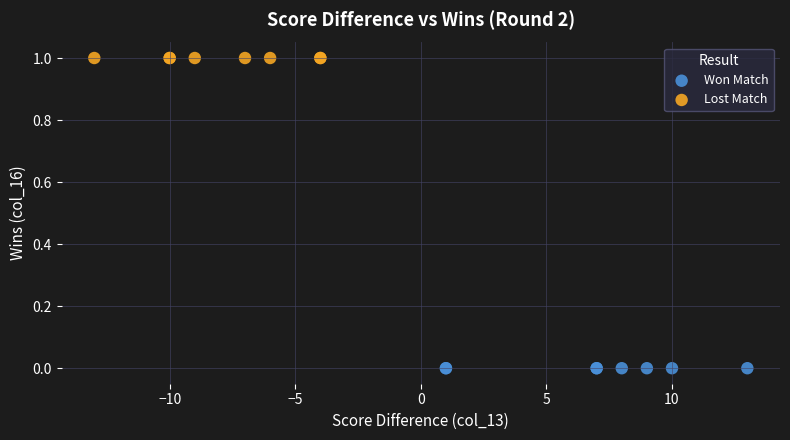

Which series reaches the minimum Y coordinate?

Won Match